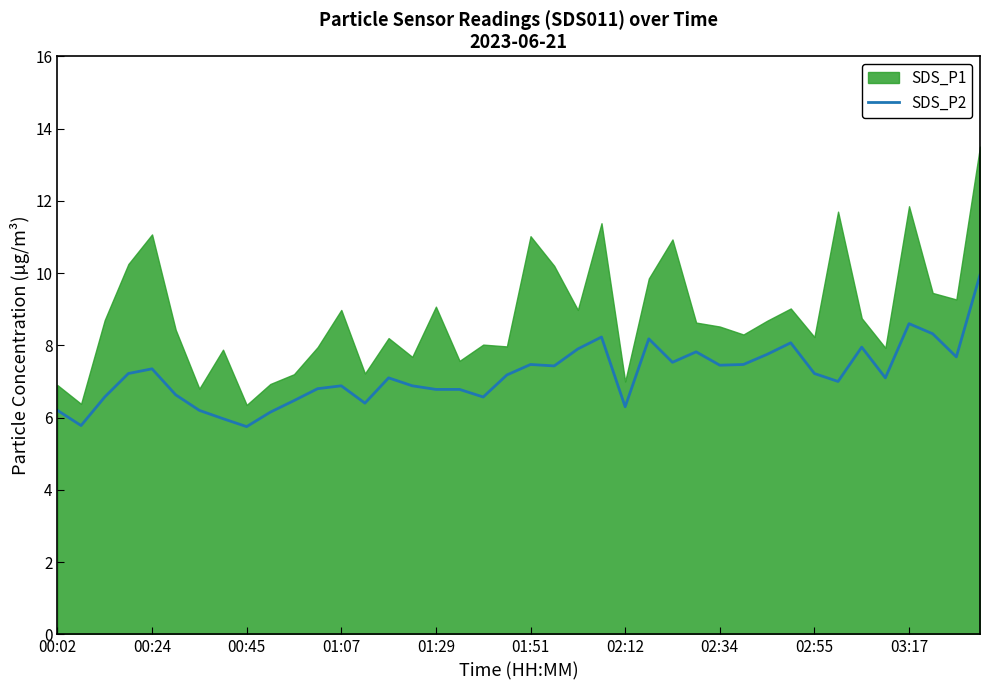

How many points are higher than both their immediate neighbors (excluding endpoints)?

10